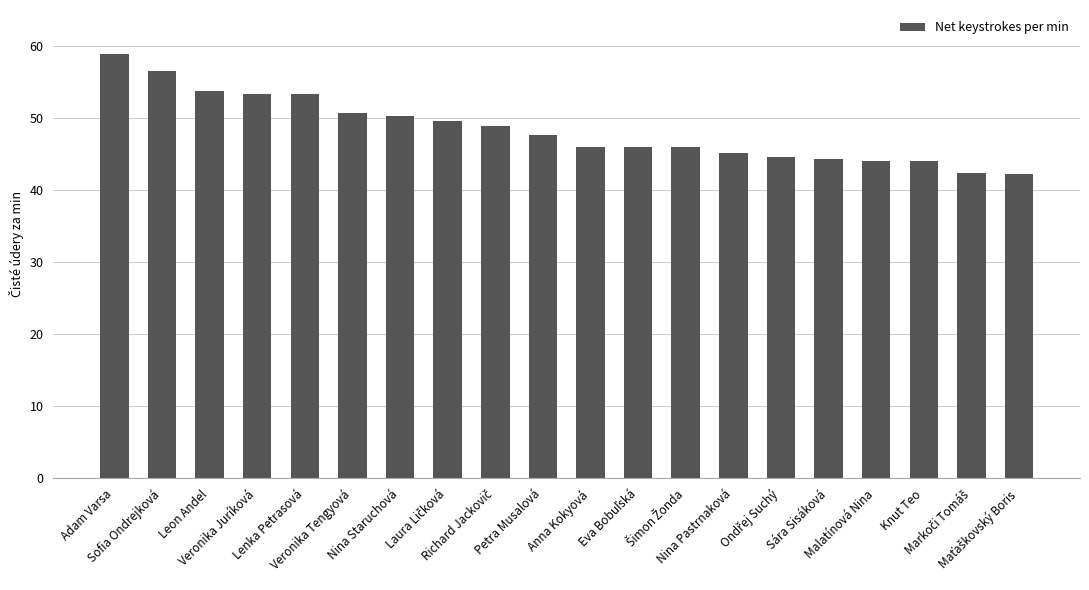

What is the difference between the maximum and minimum values?

16.7